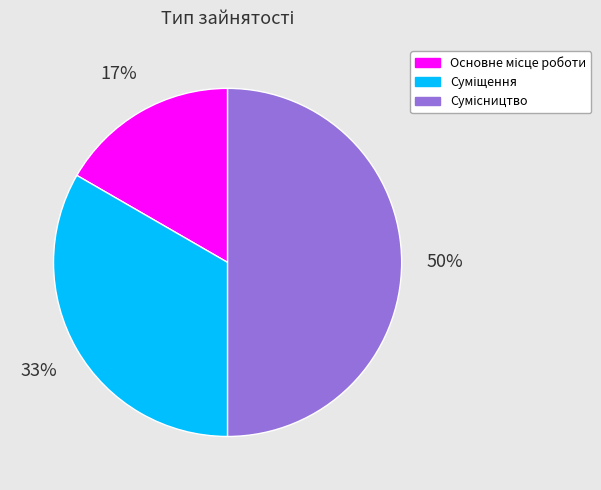

How many segments does this pie chart have?

3